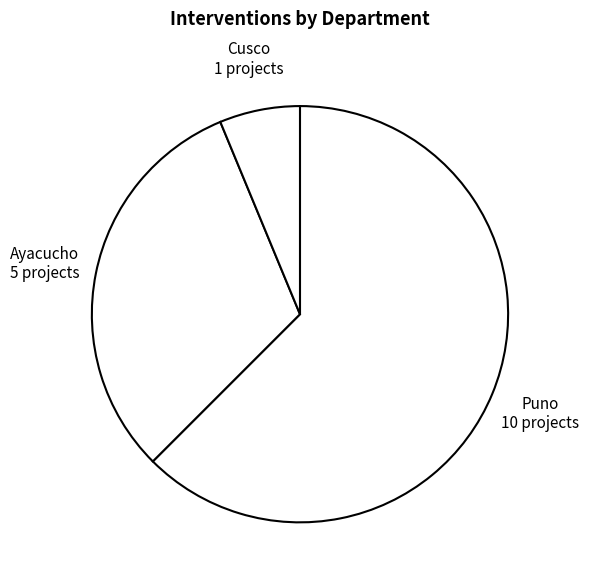

What is the majority slice?

Puno